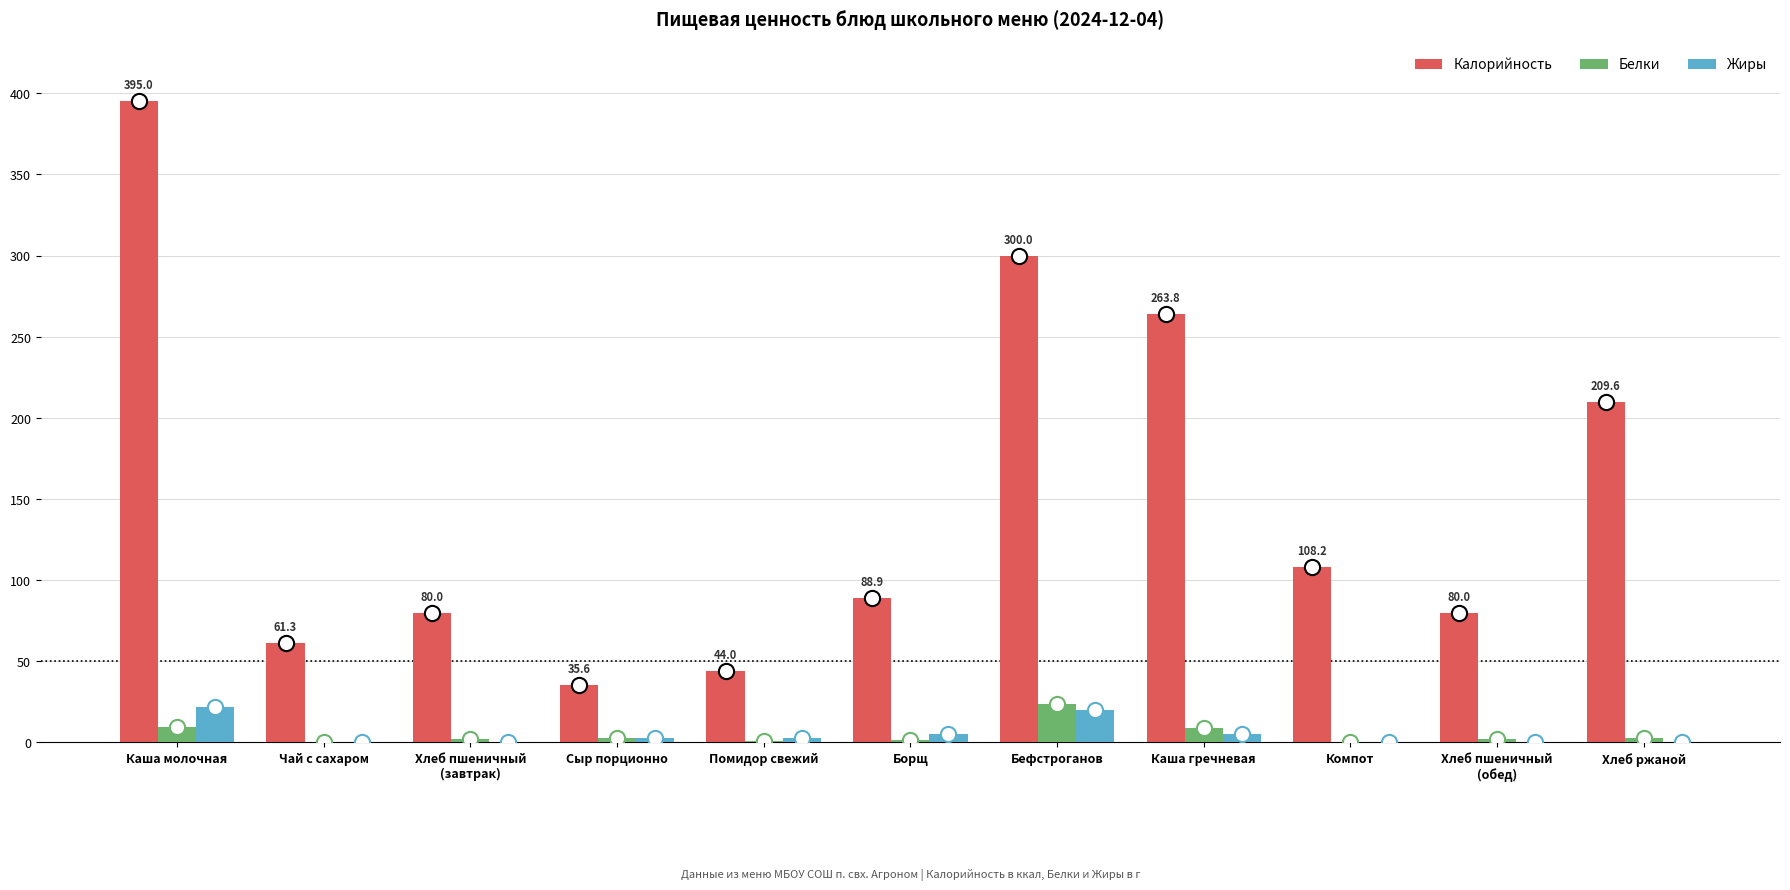

What are all the series names shown in the legend?

Калорийность, Белки, Жиры